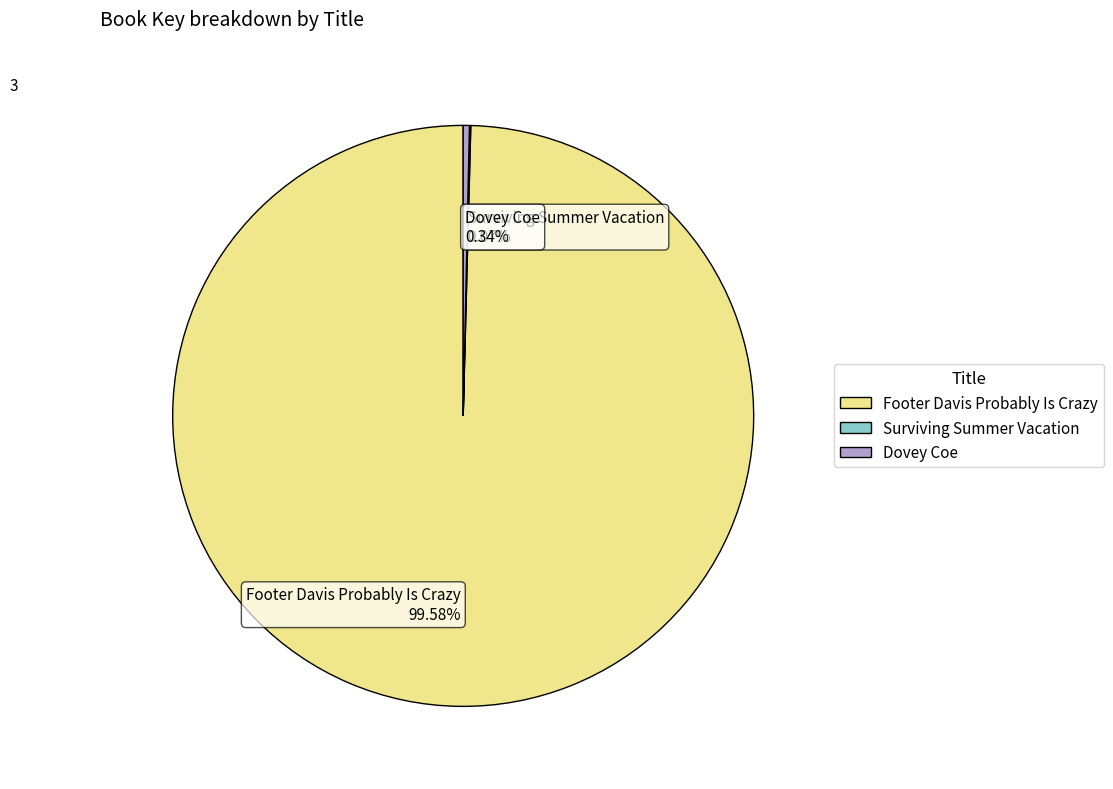

Does any single category account for the majority?

Yes